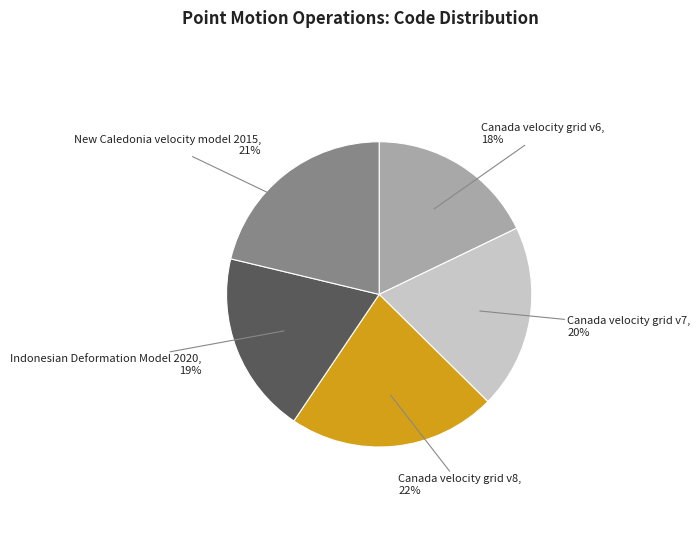

Between Canada velocity grid v6 and Canada velocity grid v8, which is larger?

Canada velocity grid v8